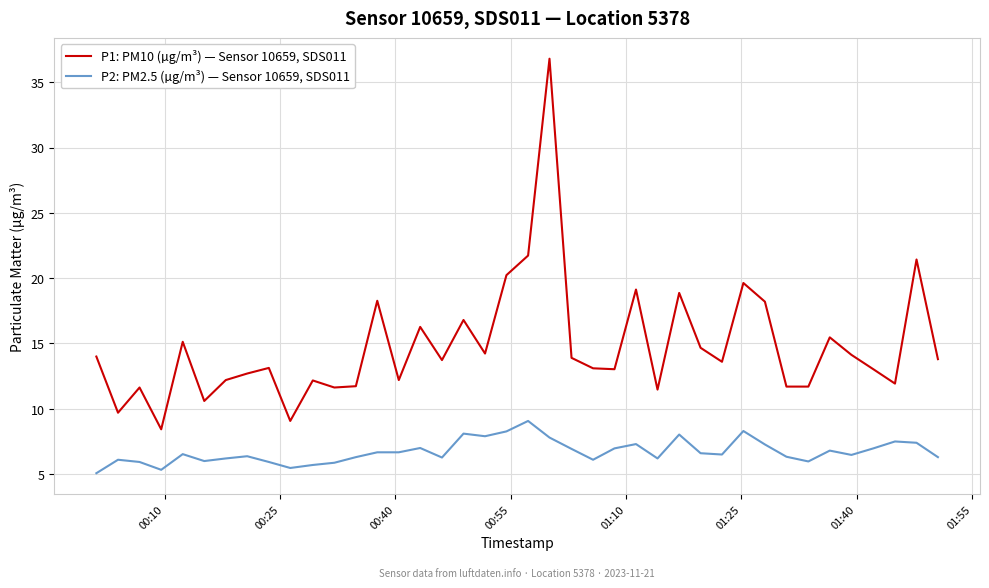

True or false: P2: PM2.5 (µg/m³) — Sensor 10659, SDS011 and P1: PM10 (µg/m³) — Sensor 10659, SDS011 intersect in this chart.

False